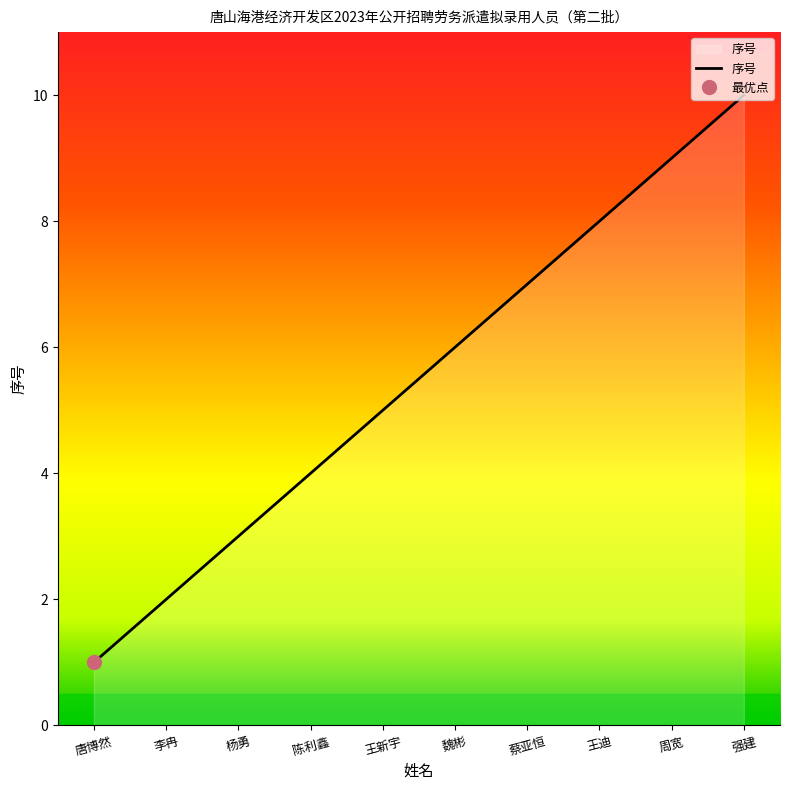

List the labels in order of value, smallest first.

唐博然, 李冉, 杨勇, 陈利鑫, 王新宇, 魏彬, 蔡亚恒, 王迪, 周宽, 强建